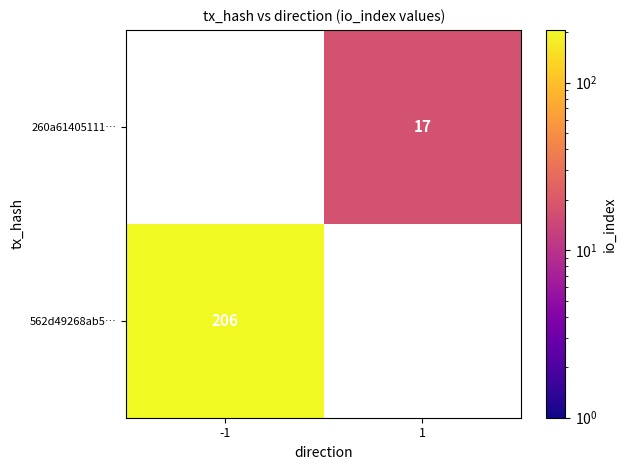

The 260a61405111… series shows 26 at 1. True or false?

False